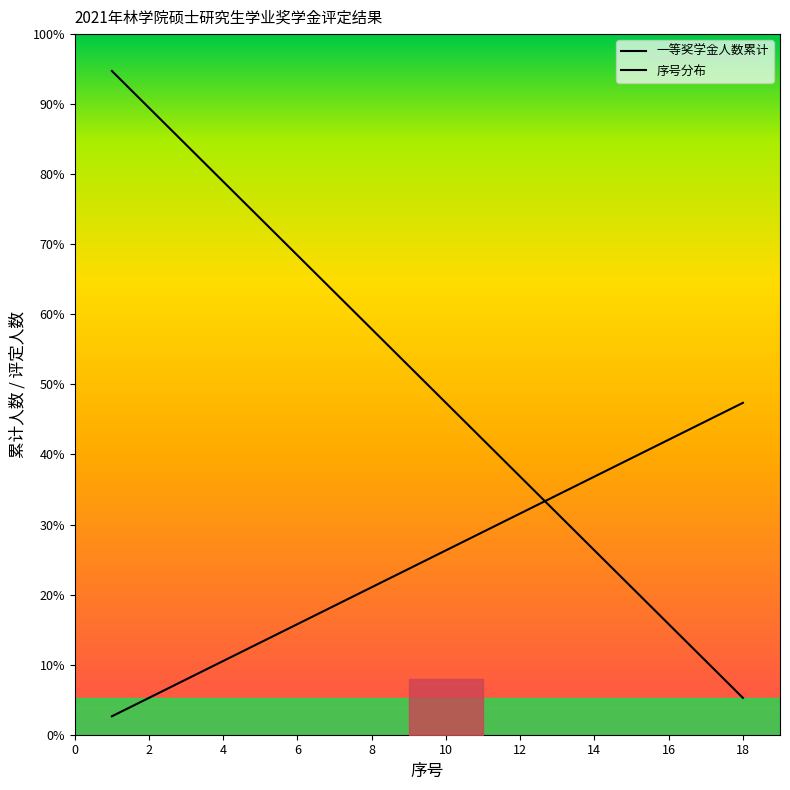

The 一等奖学金人数累计 series shows 23.7 at 8. True or false?

False